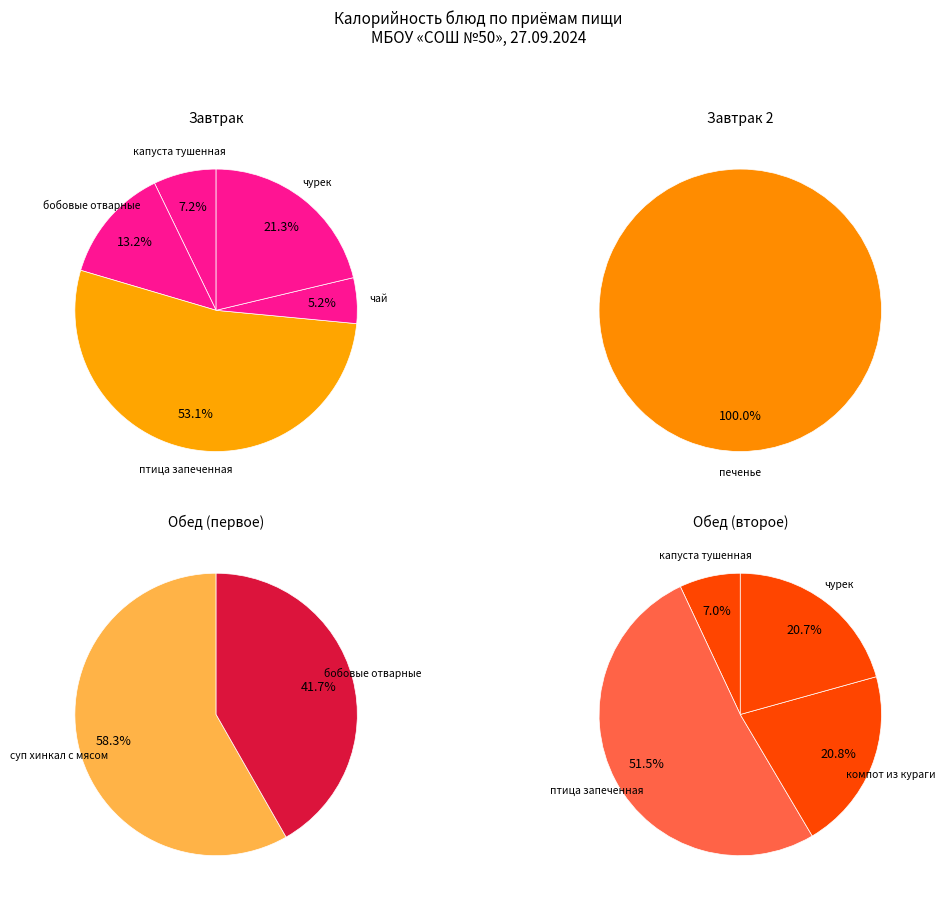

The компот из кураги slice represents 4% of the pie. True or false?

False